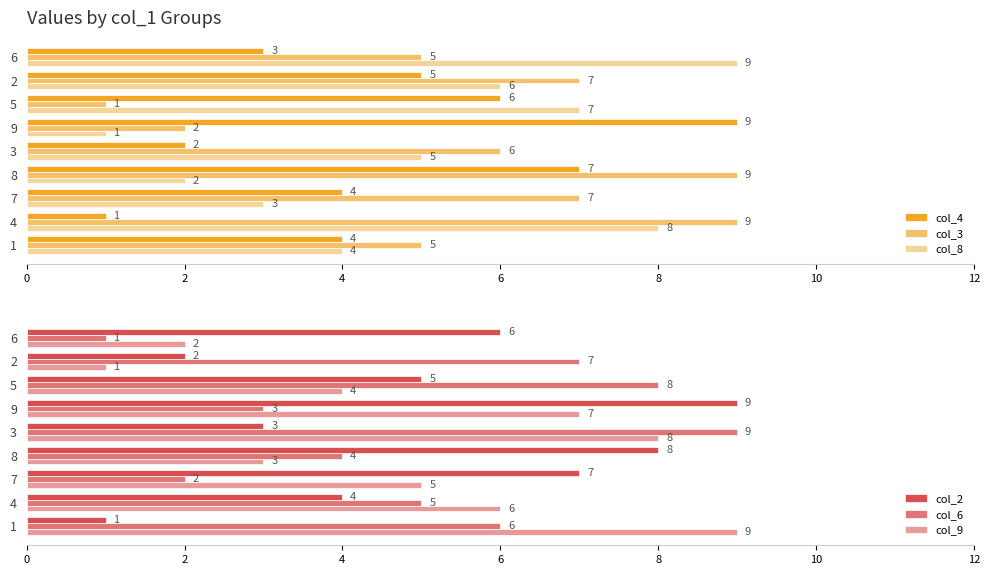

Which category has the highest value in the col_4 series?

9